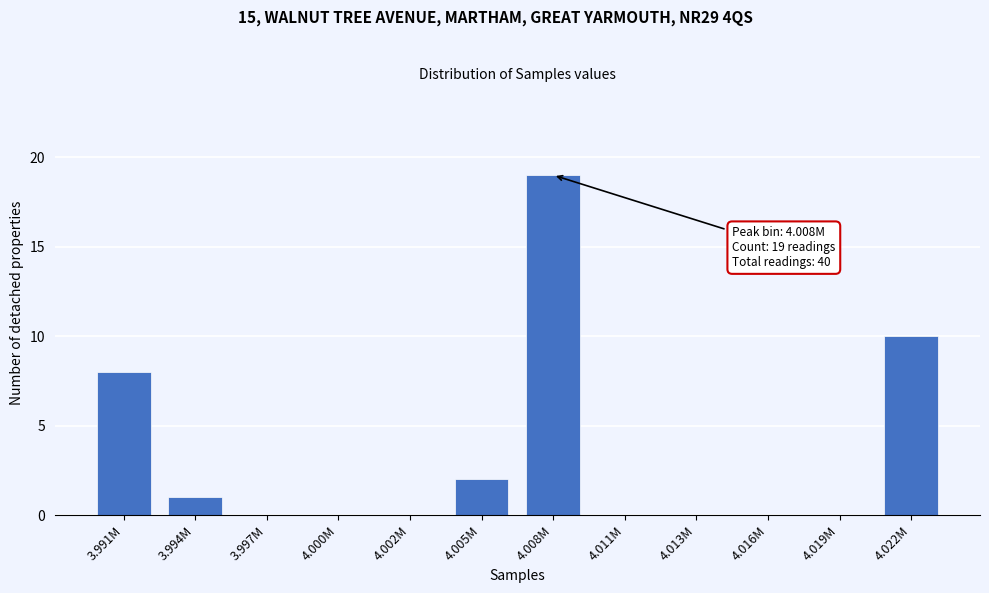

Reading left to right, transcribe all the data shown in this chart.

3.991M=8	3.994M=1	3.997M=0	4.000M=0	4.002M=0	4.005M=2	4.008M=19	4.011M=0	4.013M=0	4.016M=0	4.019M=0	4.022M=10